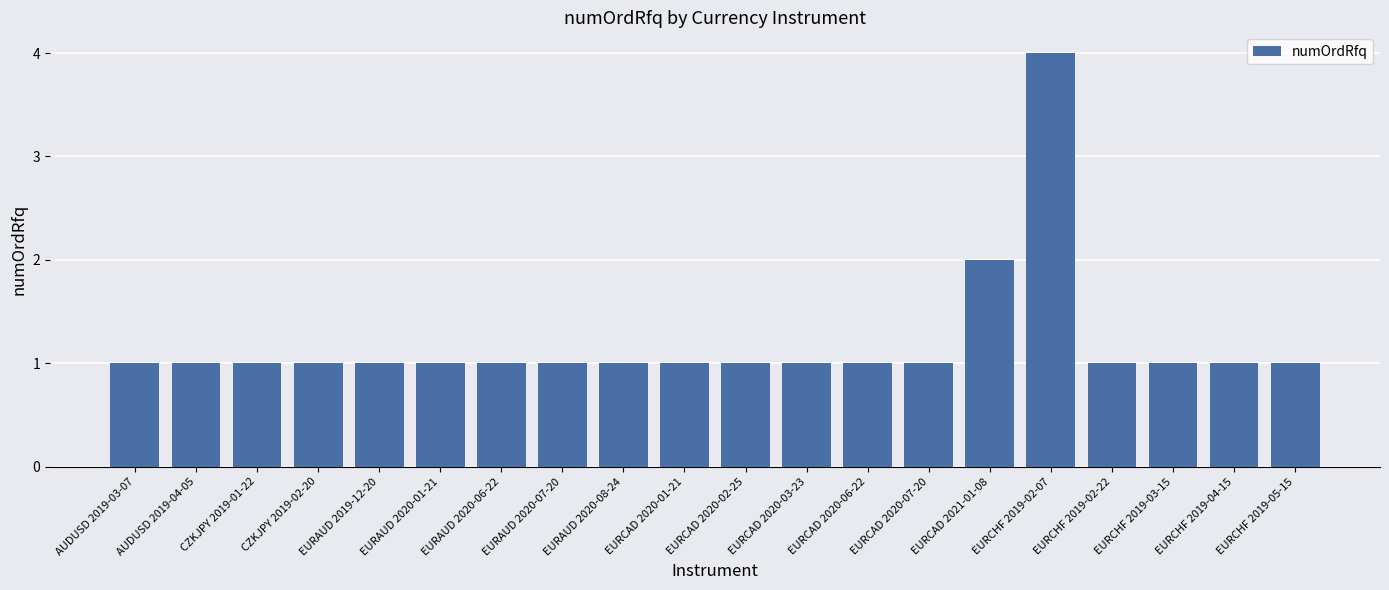

What value does the data have at EURCAD 2020-02-25?

1